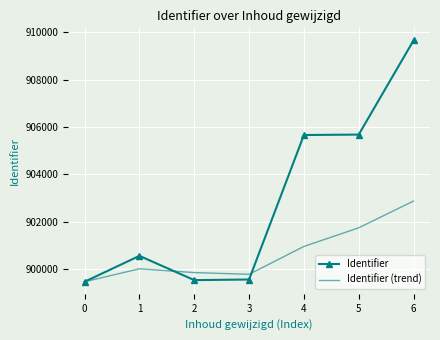

What is the minimum value for Identifier (trend)?

899470.0